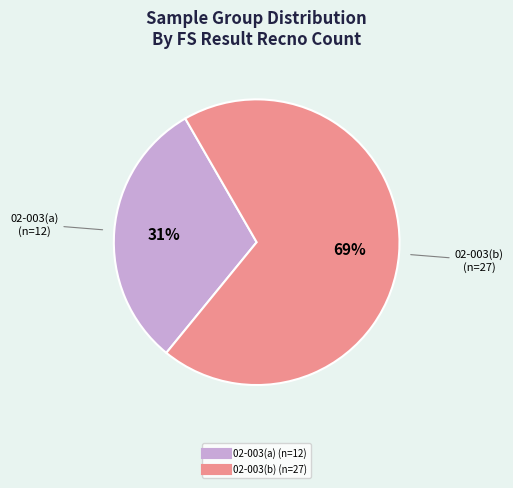

Count the number of slices in the pie.

2